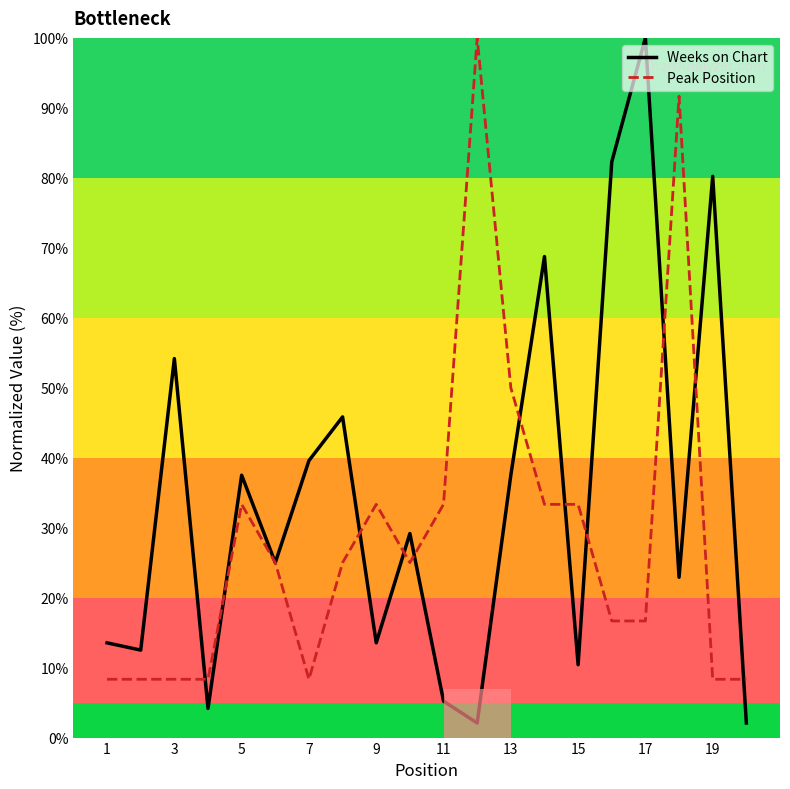

Which series has the largest total across all categories?

Weeks on Chart